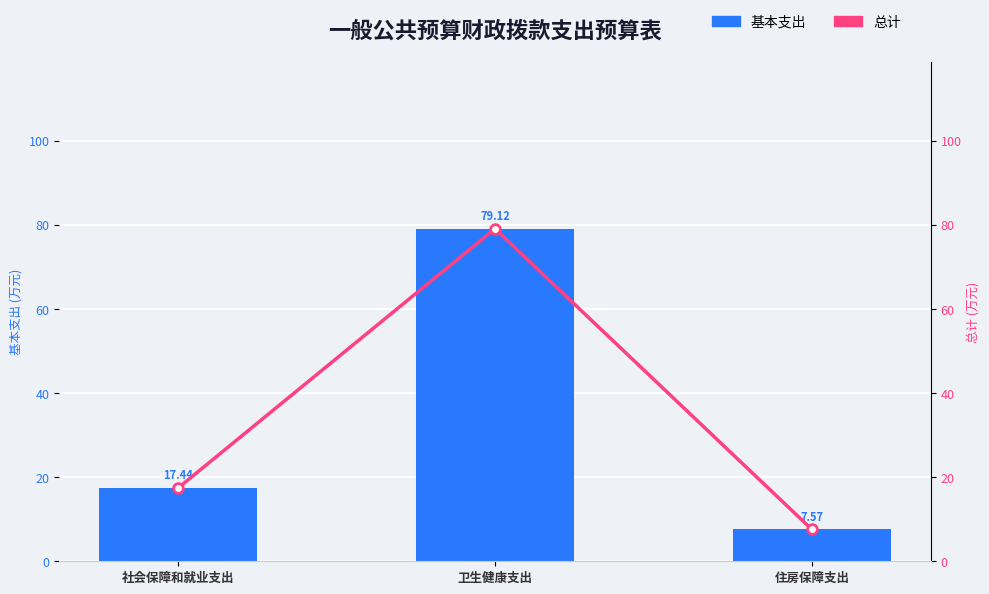

What position from the left is 住房保障支出?

3